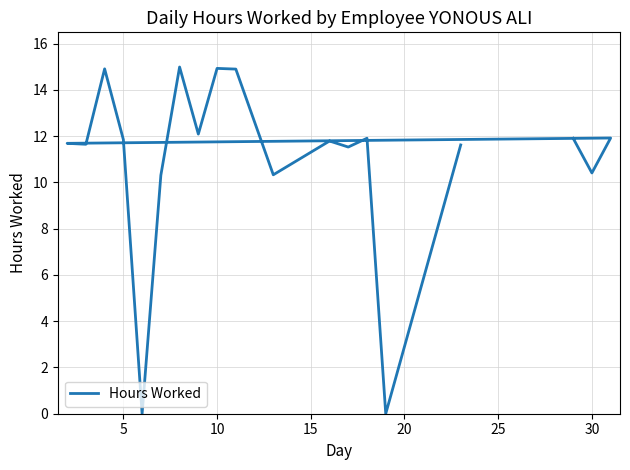

Count the number of data series in this chart.

1